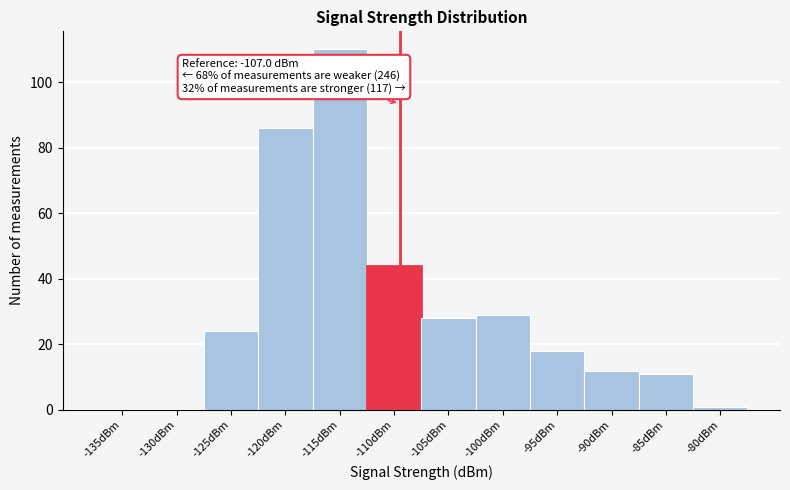

Reading right to left, what are all the values shown in this chart?

-80dBm=1	-85dBm=11	-90dBm=12	-95dBm=18	-100dBm=29	-105dBm=28	-110dBm=44	-115dBm=110	-120dBm=86	-125dBm=24	-130dBm=0	-135dBm=0